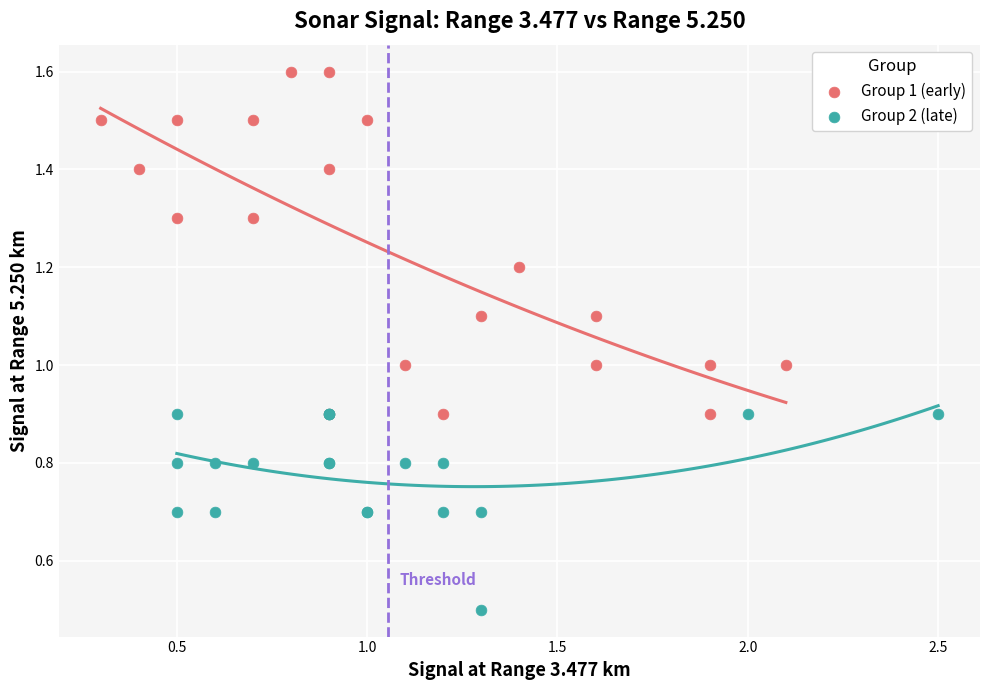

Which series has the largest Y range (max minus min)?

Group 1 (early)